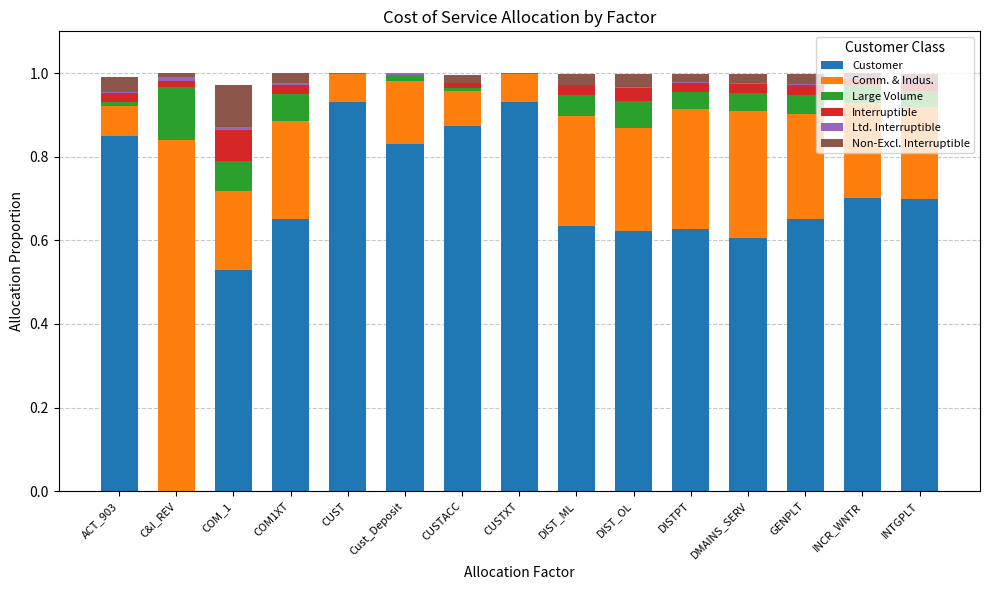

Does the chart contain stacked bars?

Yes